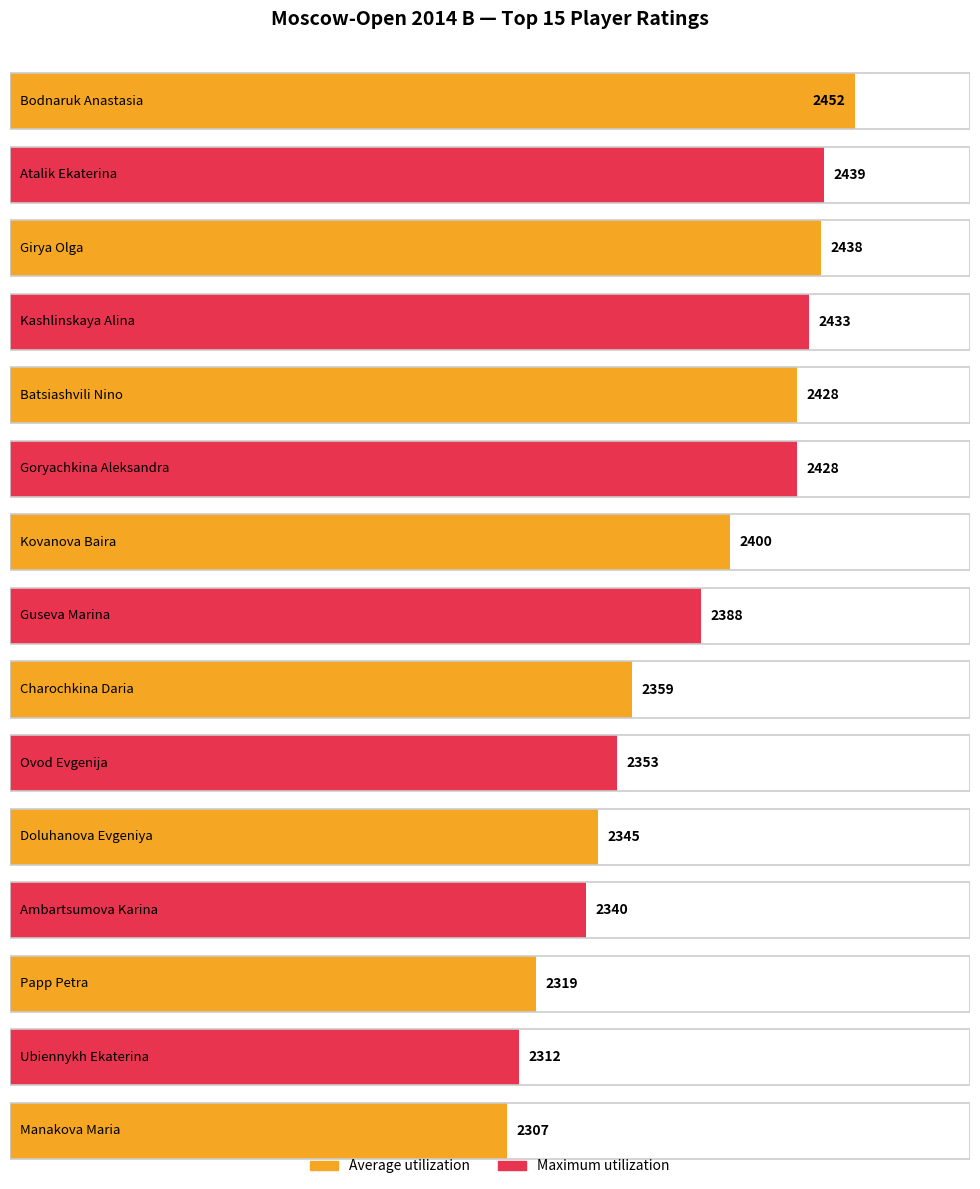

What are all the series names shown in the legend?

Average utilization, Maximum utilization